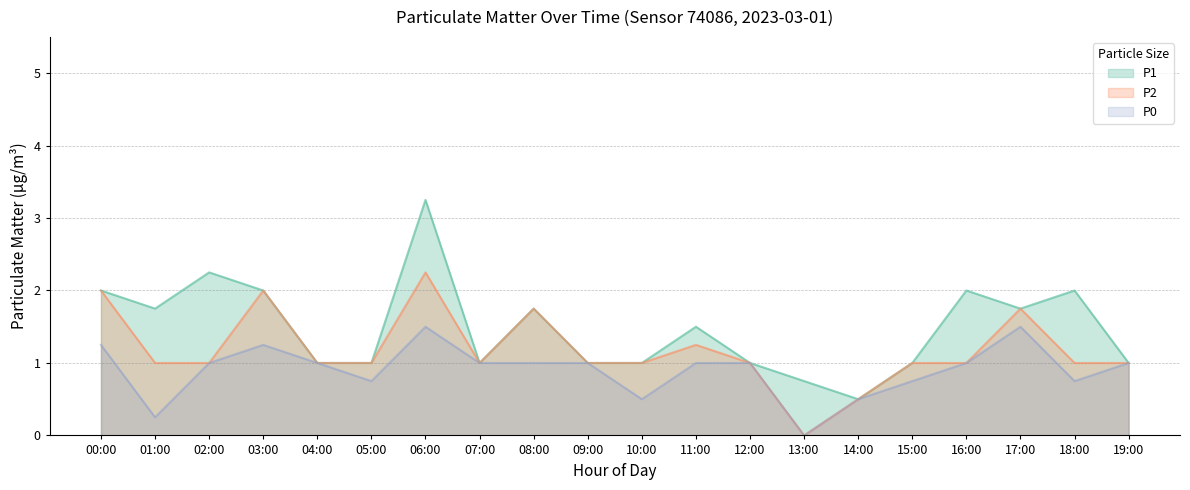

List the labels in order of P1 value, smallest first.

14:00, 13:00, 04:00, 05:00, 07:00, 09:00, 10:00, 12:00, 15:00, 19:00, 11:00, 01:00, 08:00, 17:00, 00:00, 03:00, 16:00, 18:00, 02:00, 06:00